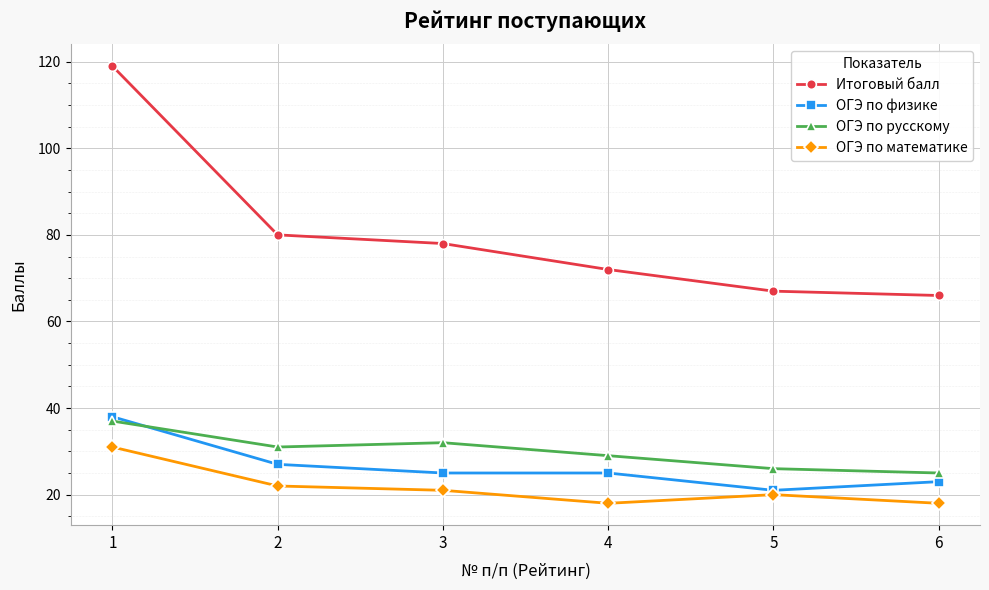

Which category has the highest value in the ОГЭ по математике series?

1